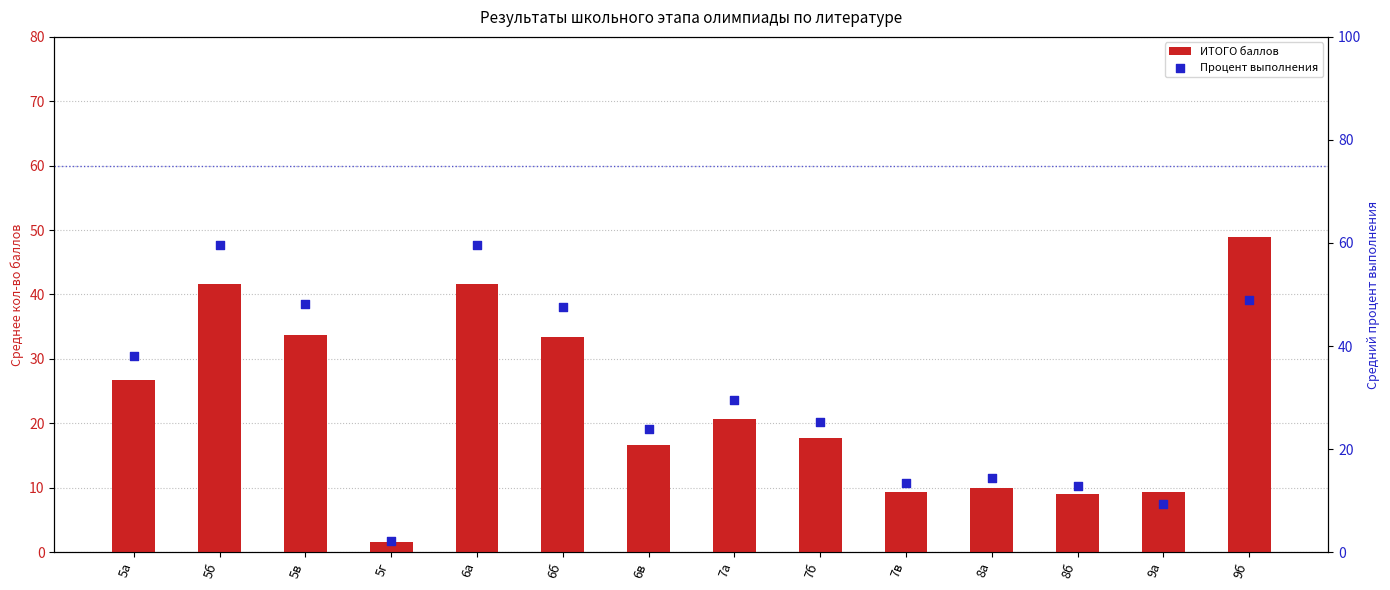

At how many categories does at least one series exceed 41?

5